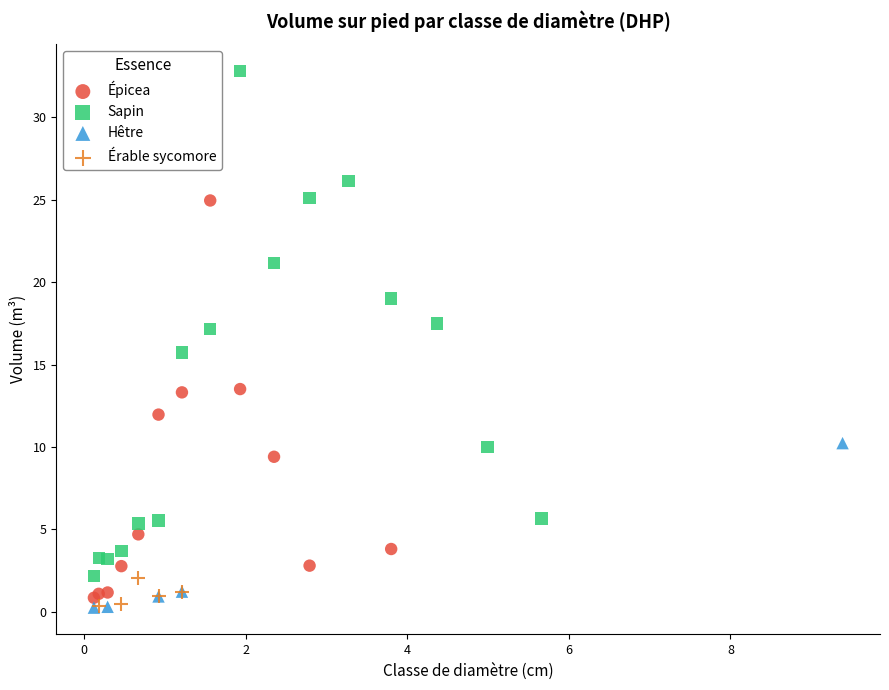

Which series has the largest Y range (max minus min)?

Sapin